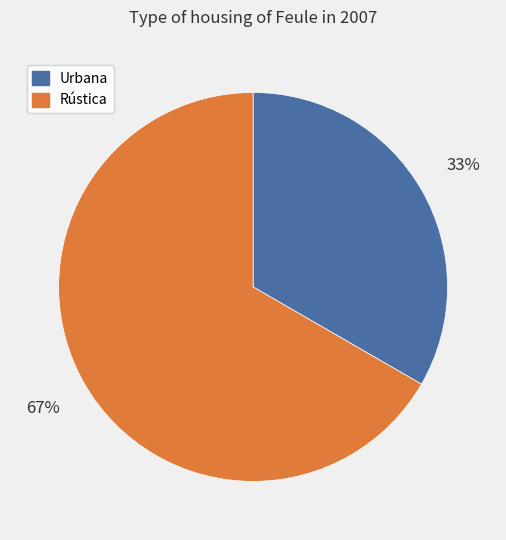

How many segments does this pie chart have?

2